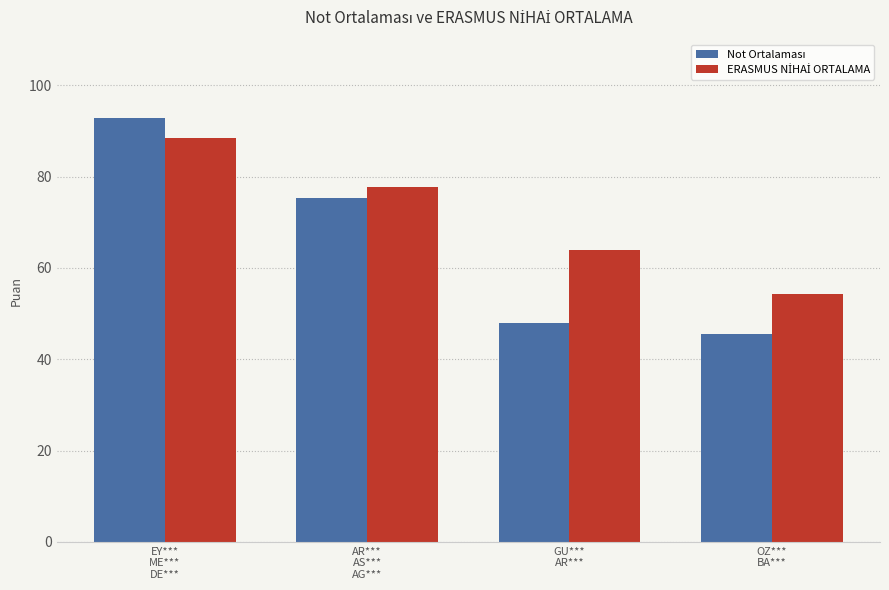

What is the greatest value displayed?

92.8